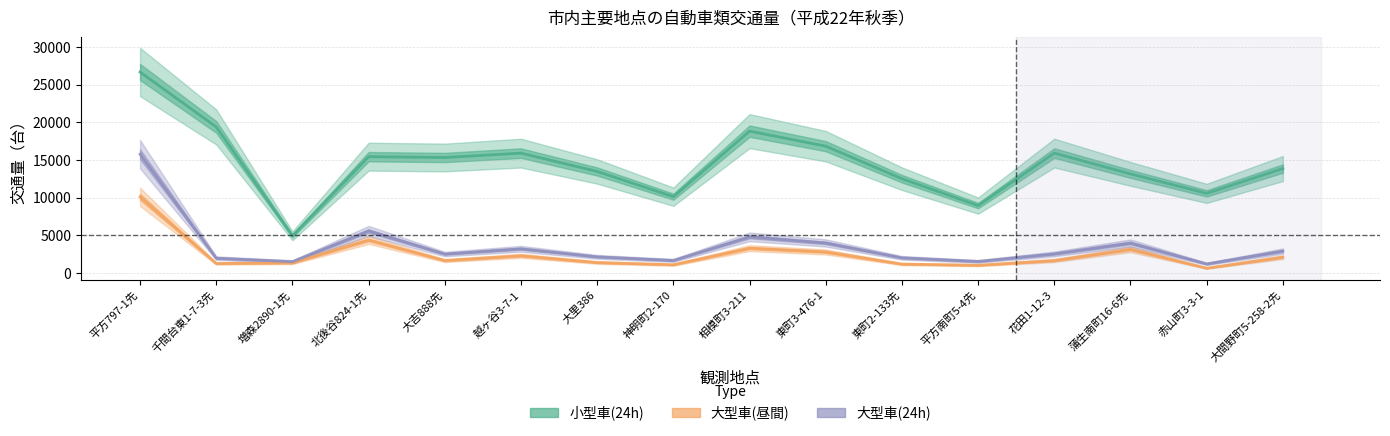

What is the average value of the 大型車(24h) series?

3597